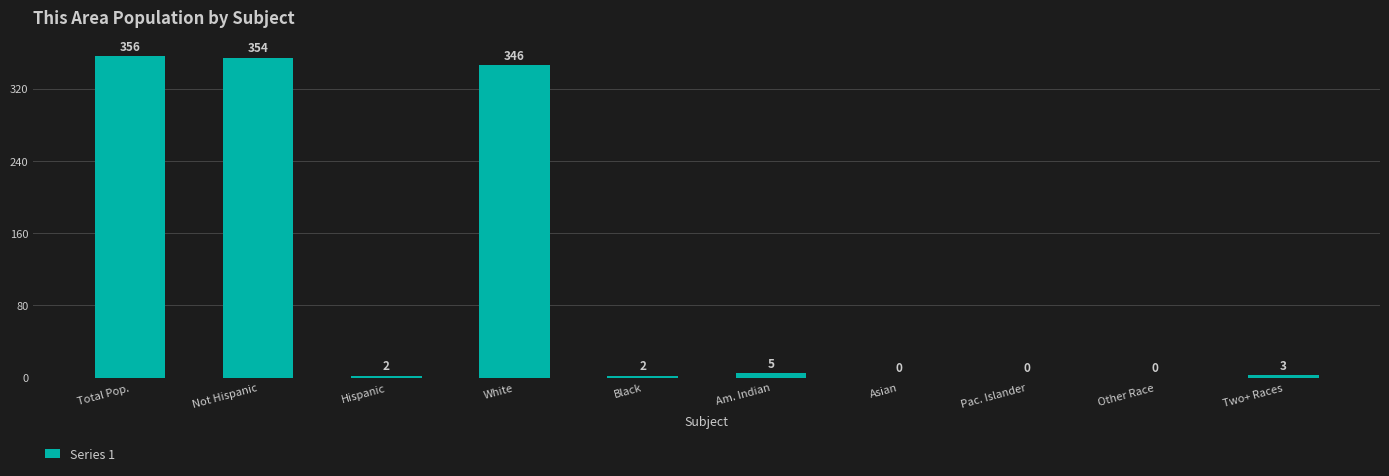

How many positive values are there?

7